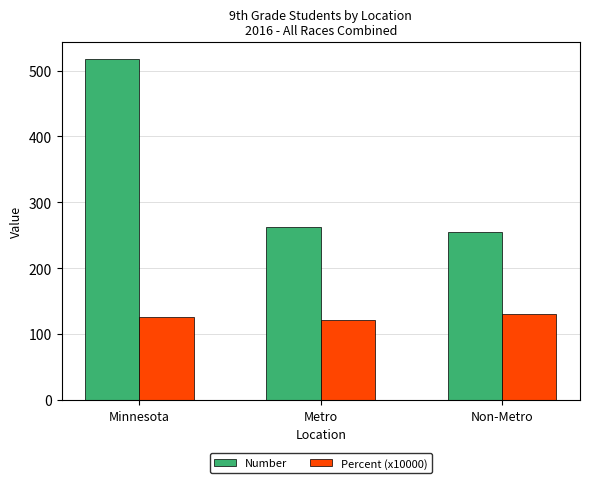

What is the spread (max minus min) of values at Non-Metro?

124.8